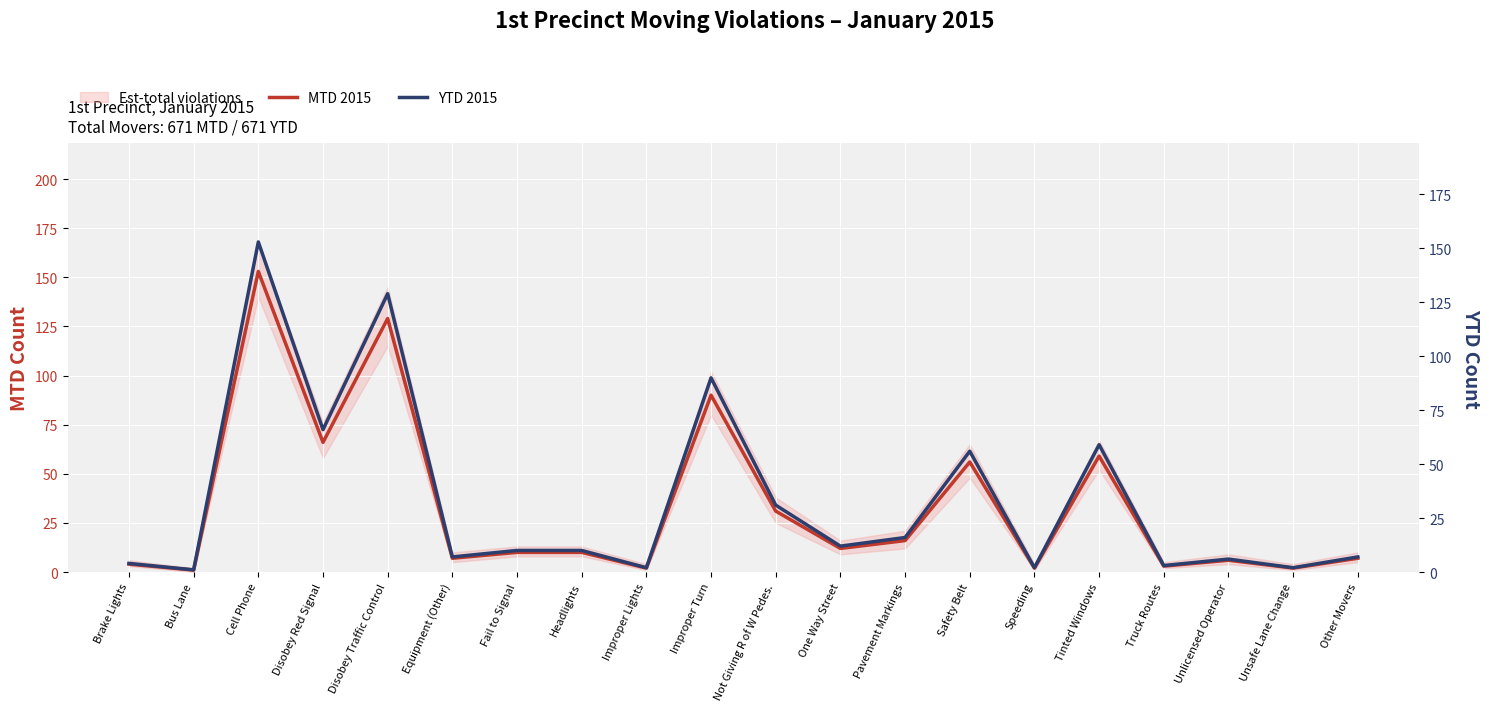

What is the label of the 16th point from the left?

Tinted Windows